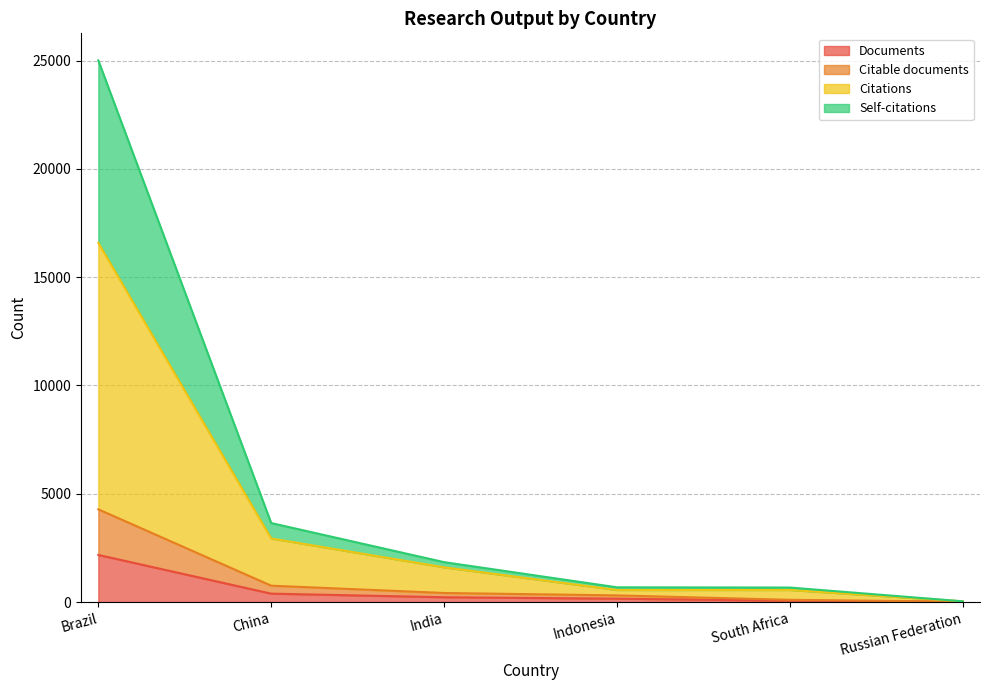

What is the total value across all series at Brazil?

25011